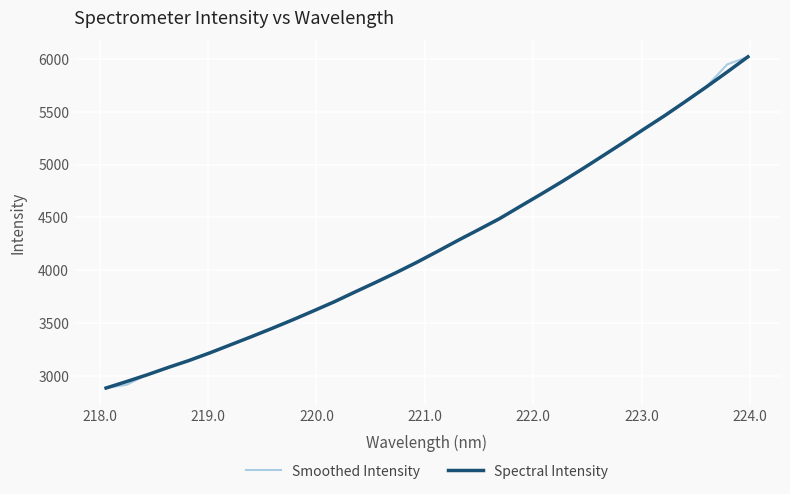

What is the lowest value of the Spectral Intensity series?

2889.1